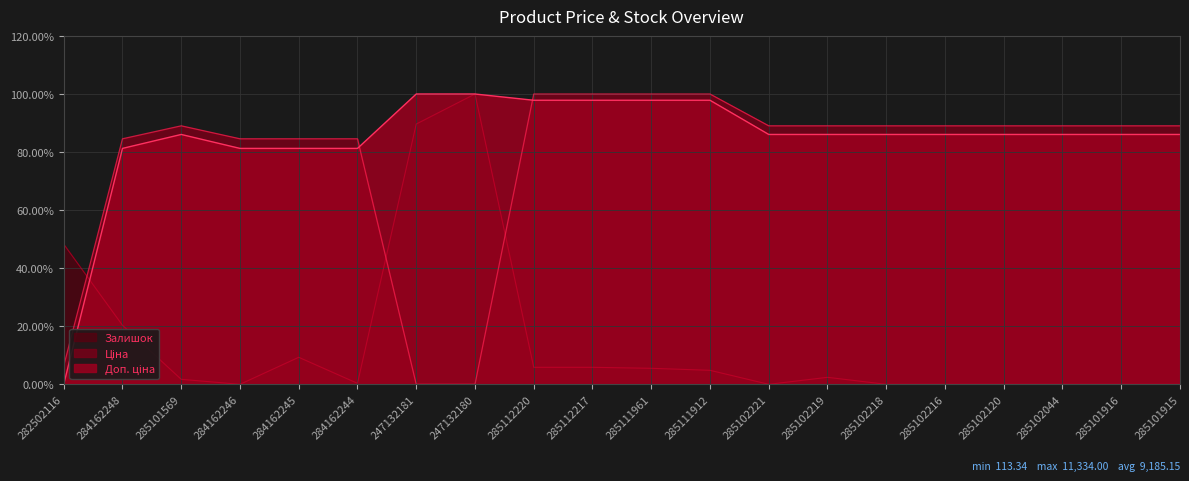

What is the label of the 8th point from the right?

285102221